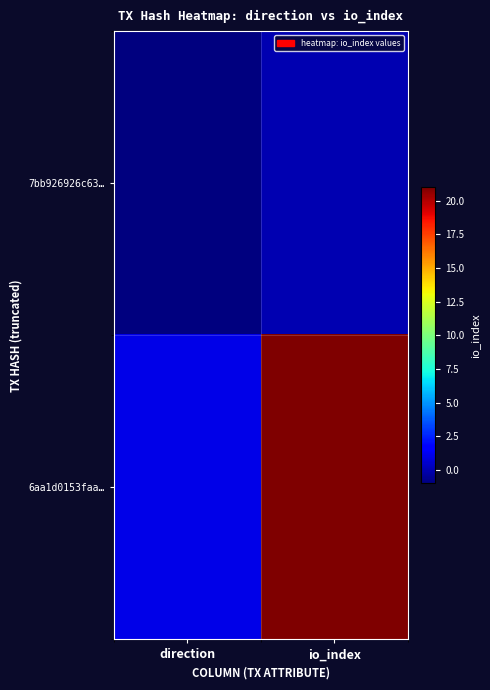

Rank the series by their average value, from highest to lowest.

6aa1d0153faa…, 7bb926926c63…